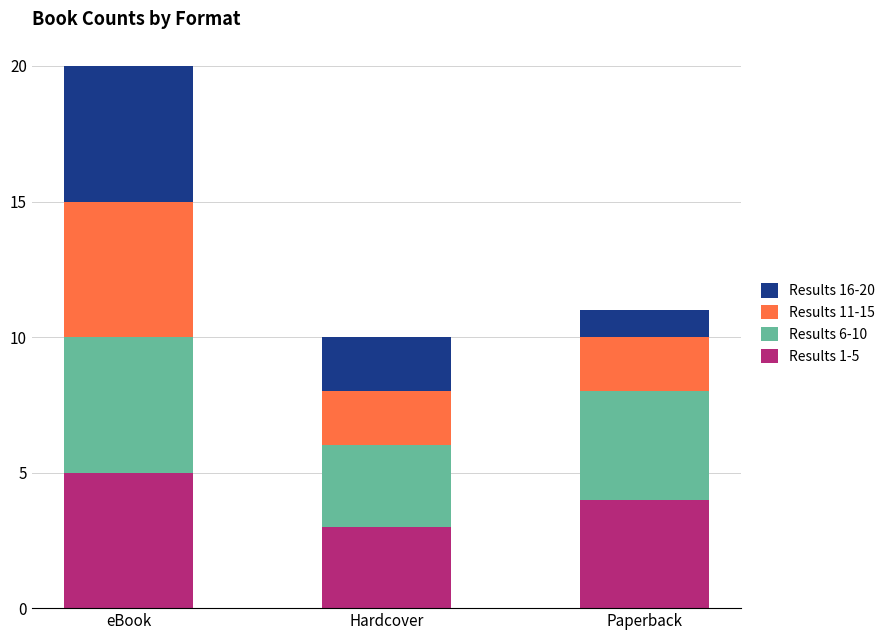

Count the number of categories in the chart.

3